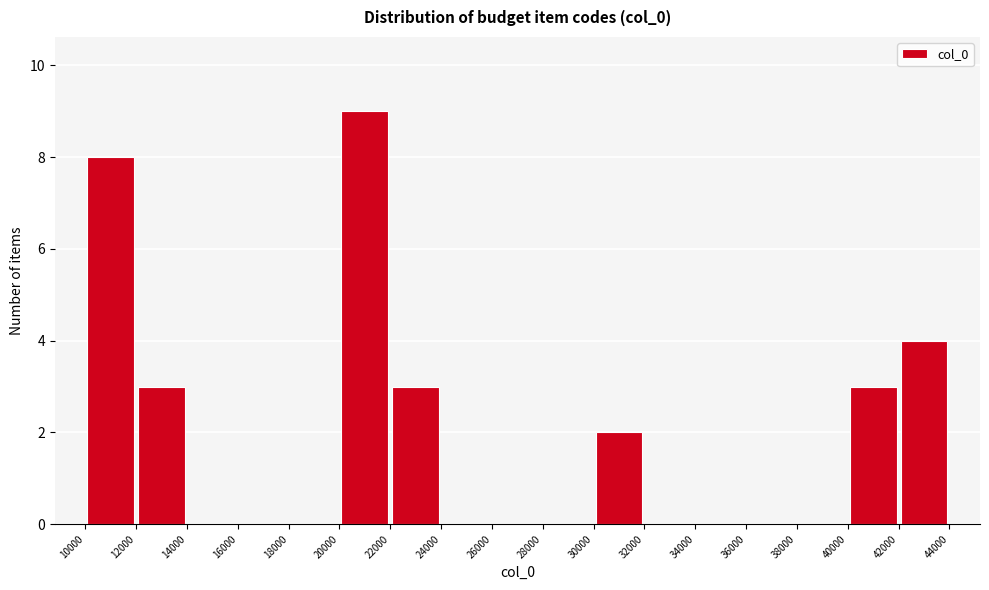

Over which range of the x-axis is the bar tallest?

20000 to 22000